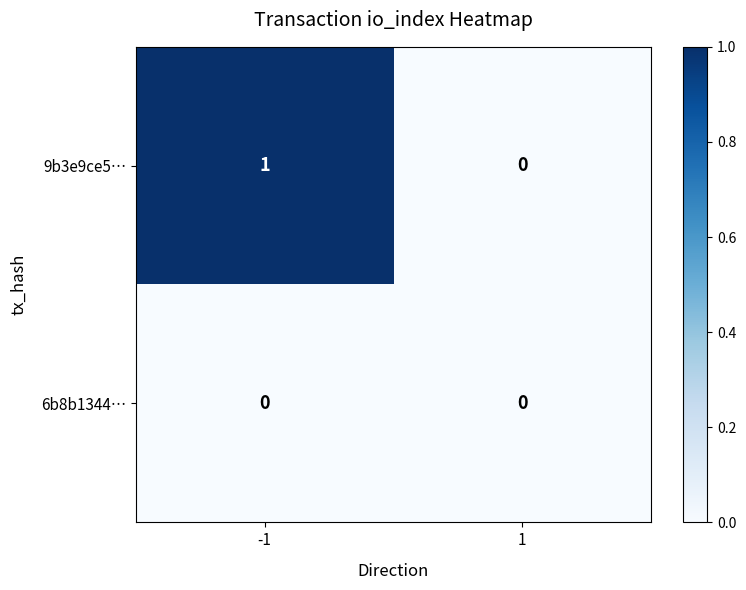

Rank the series at -1 from highest to lowest value.

9b3e9ce5…, 6b8b1344…